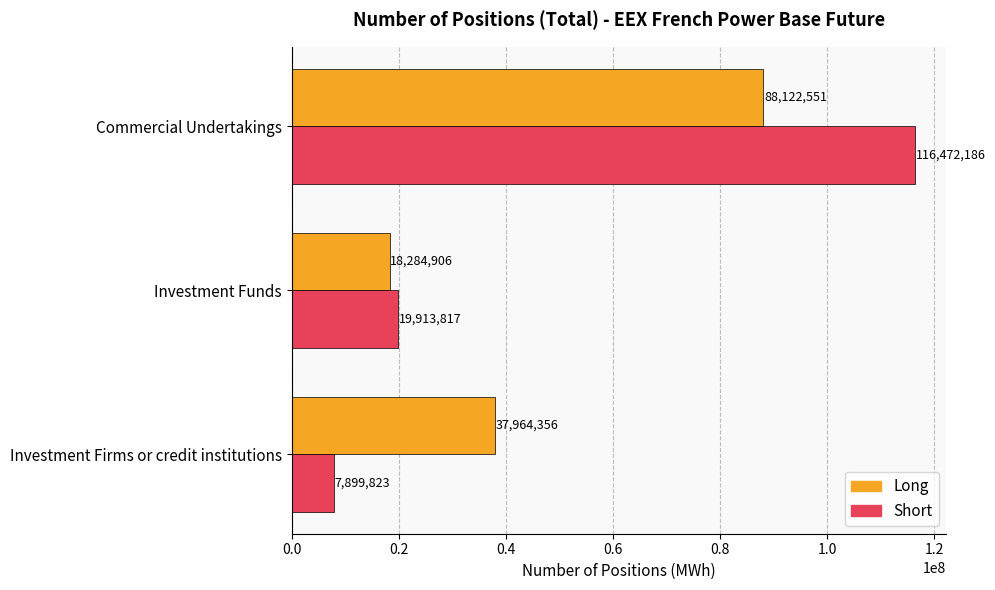

What is the average value of the Long series?

48123938